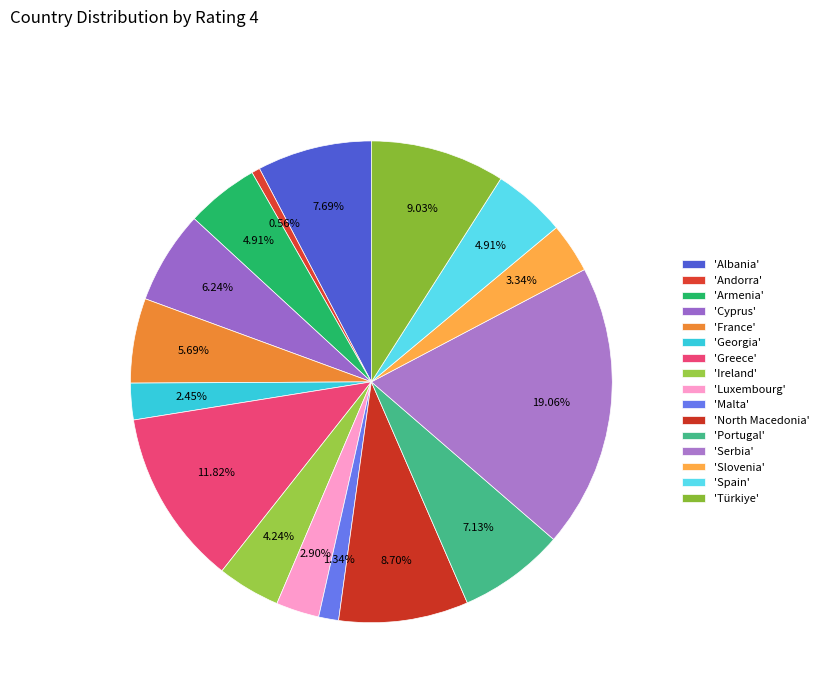

How many segments does this pie chart have?

16